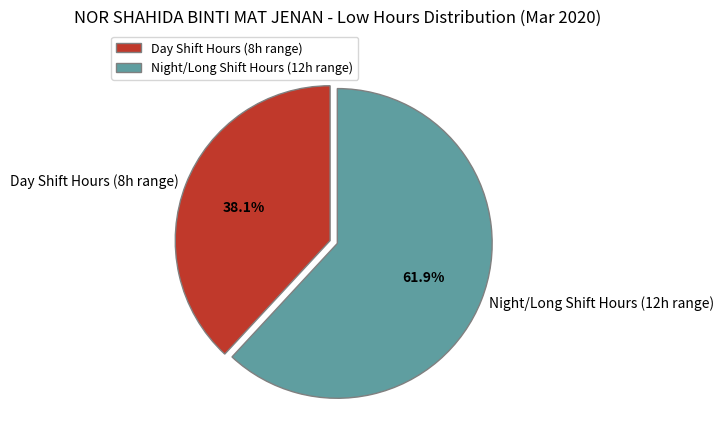

Does any single category account for the majority?

Yes